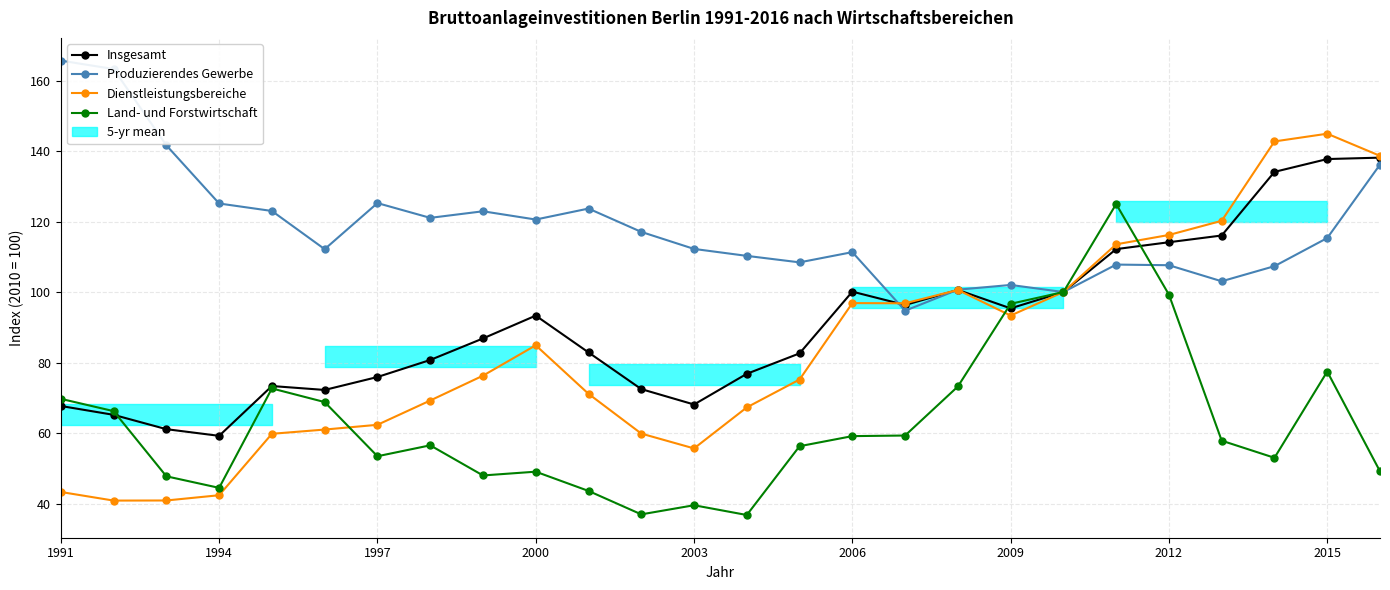

True or false: Land- und Forstwirtschaft has more than 2 interior local peaks.

True